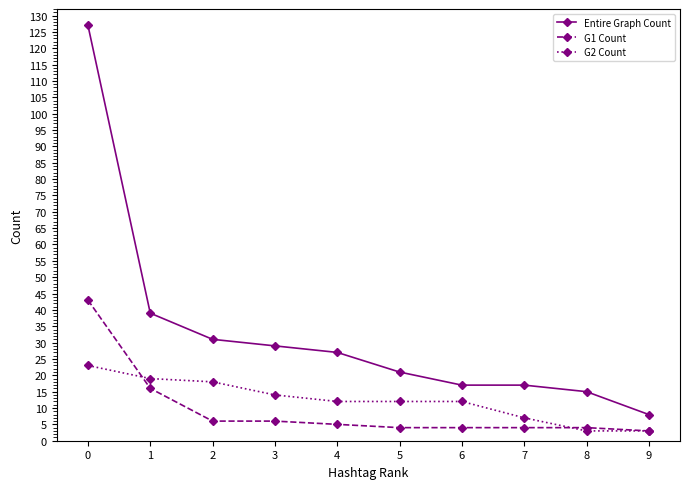

True or false: G1 Count has a value of 5 at 4.

True